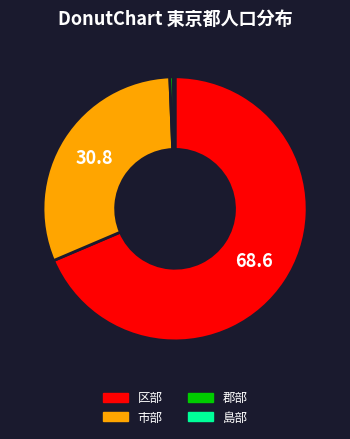

Between 郡部 and 区部, which is larger?

区部